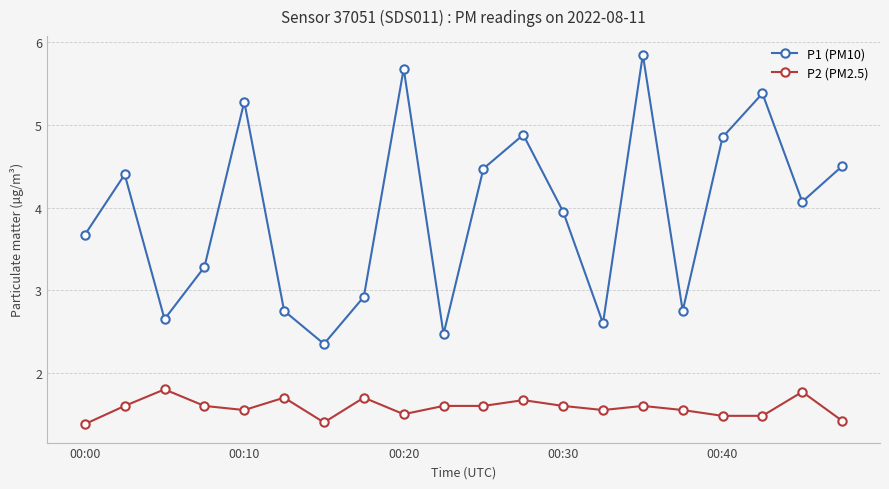

How many data points does each series have?

20